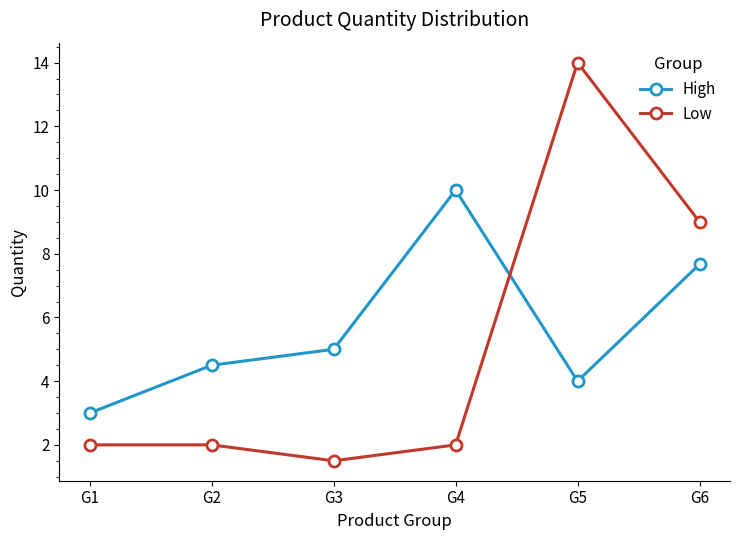

Does the chart display data point markers on the line(s)?

Yes